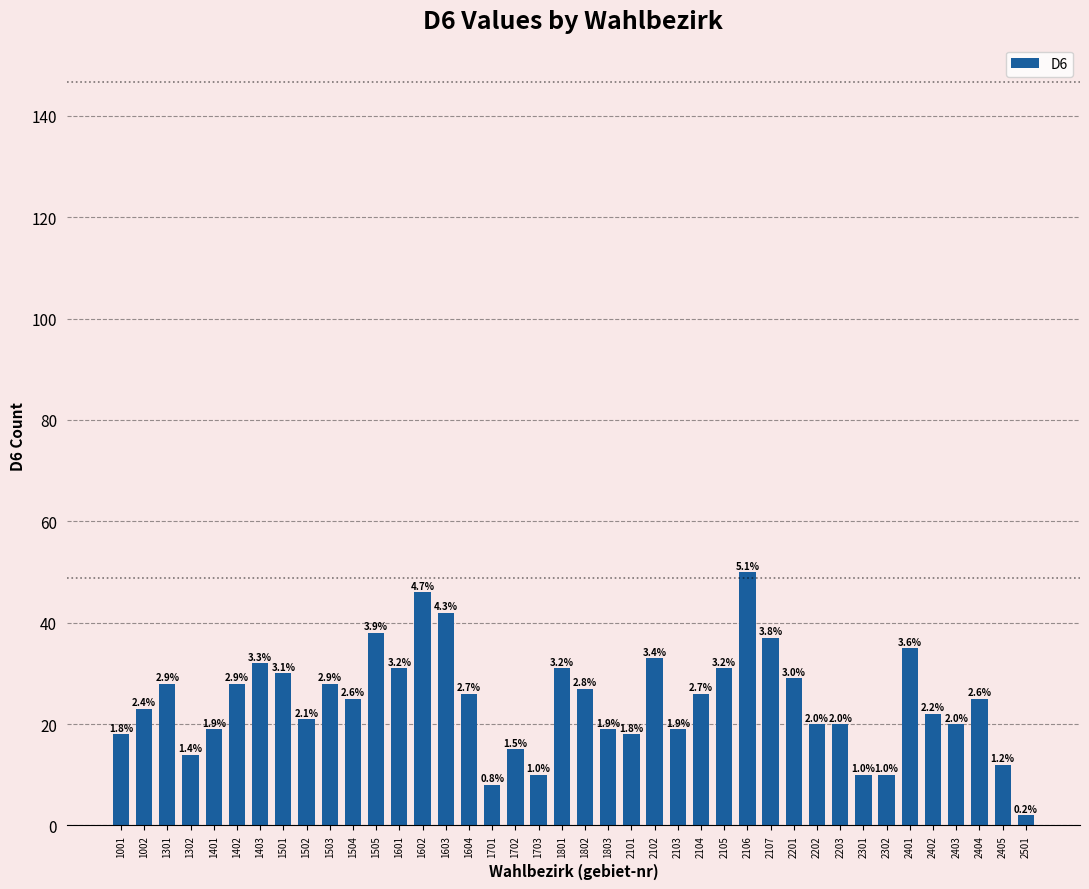

What is the difference between the maximum and minimum values?

48